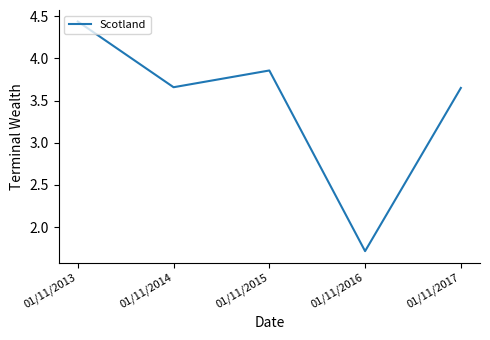

How many values exceed 3?

4